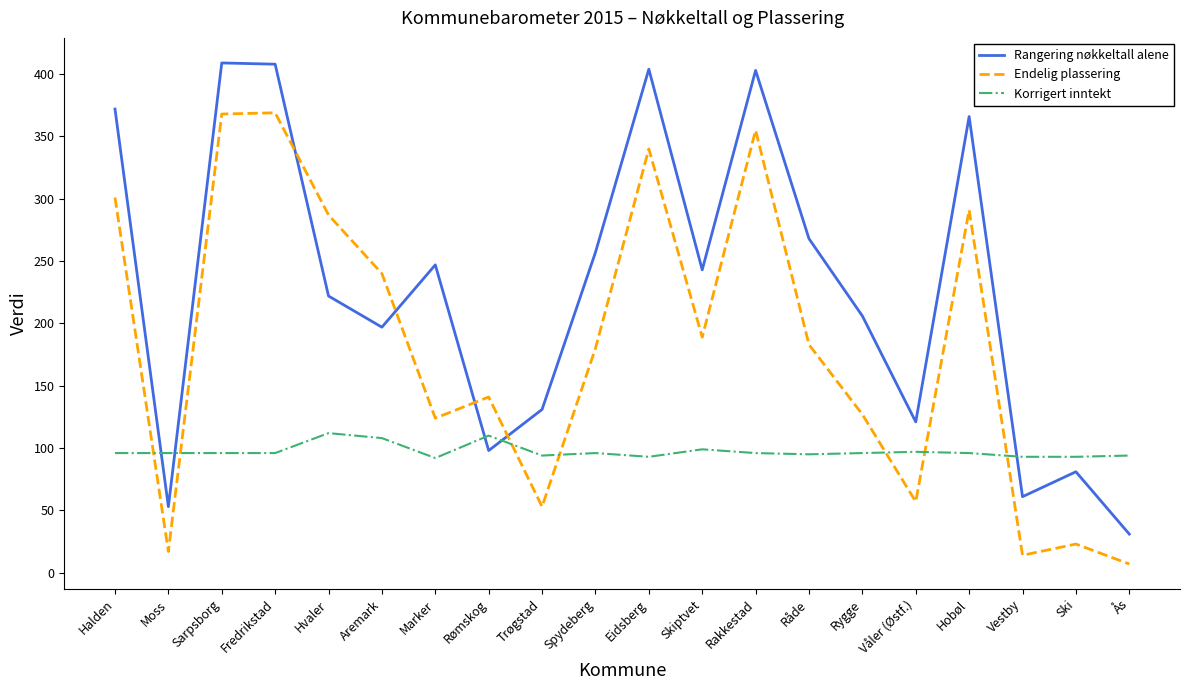

Is it true that Endelig plassering equals 355 at Rakkestad?

True